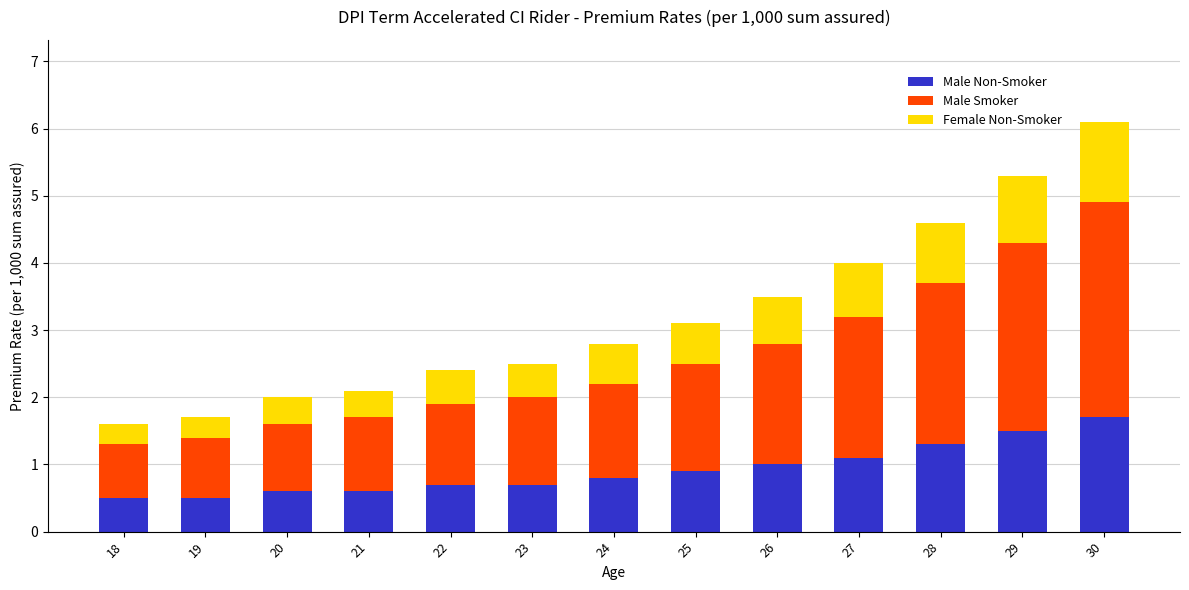

What is the sum of the Male Non-Smoker values at 23 and 30?

2.4